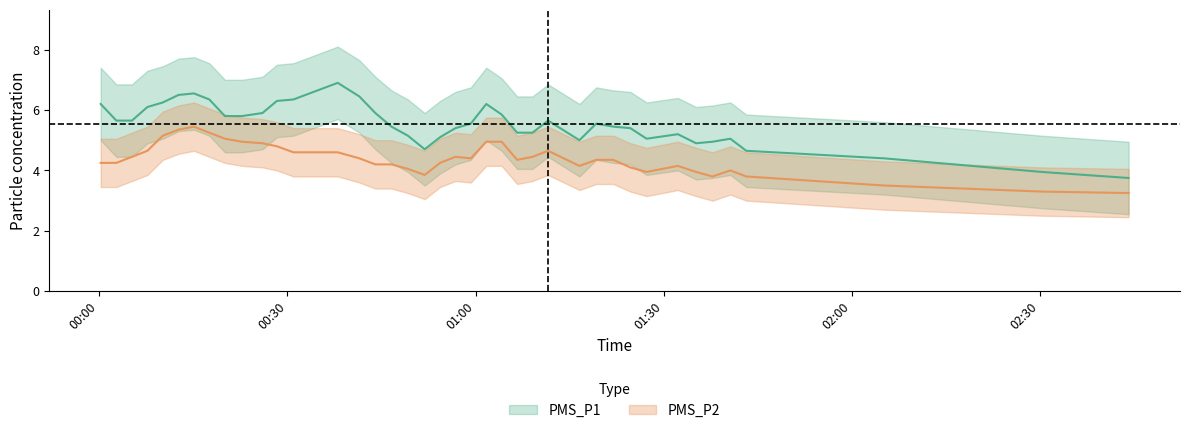

The PMS_P2 series shows 7.0 at 2022/02/06 01:40:37. True or false?

False